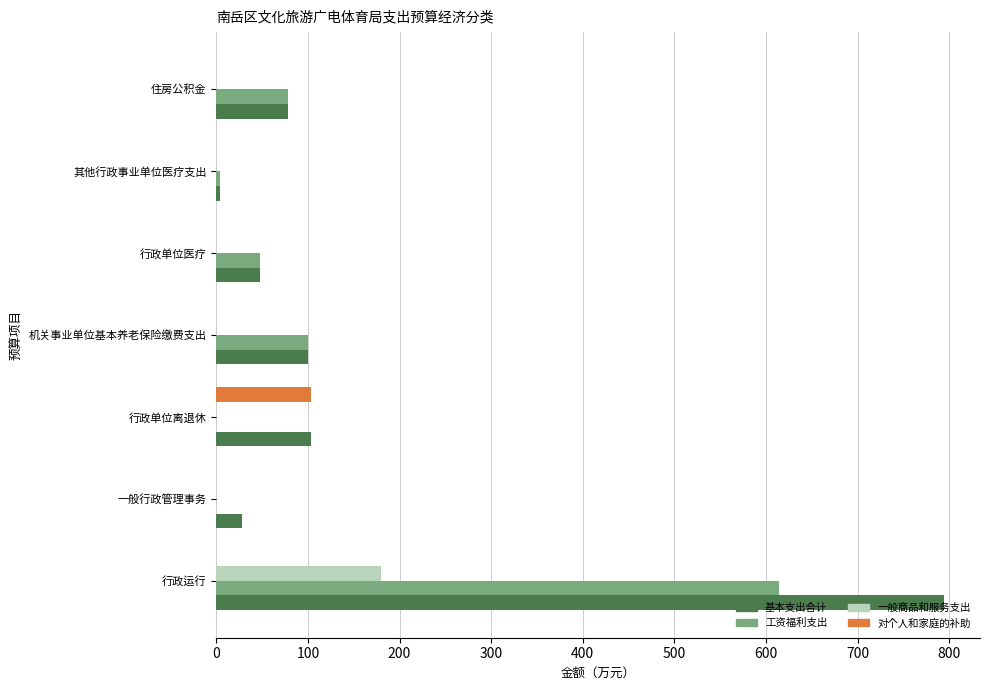

How many values in the 对个人和家庭的补助 series exceed 0?

1